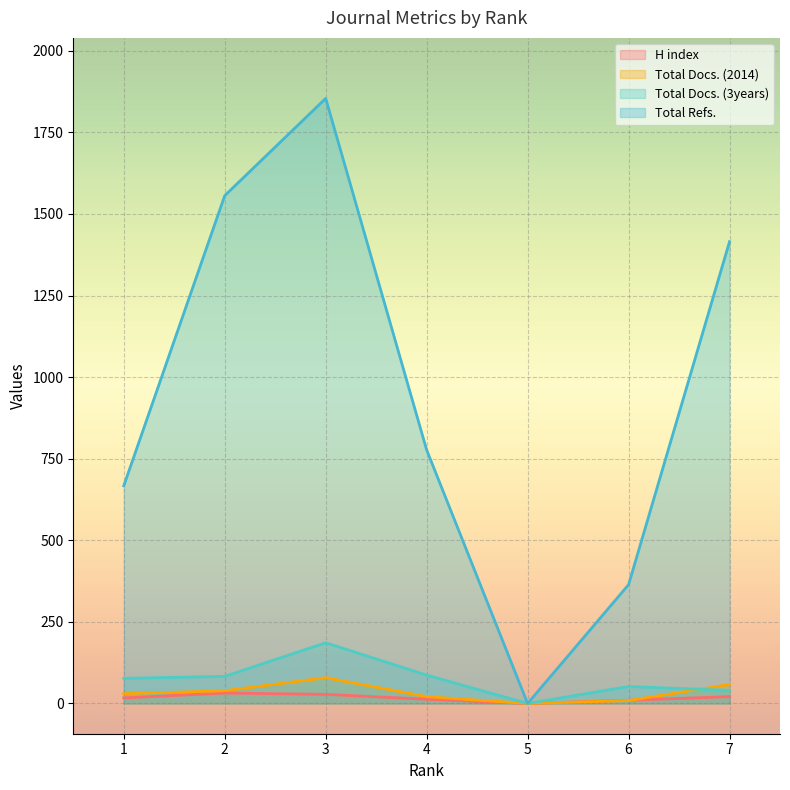

What is the value of the Total Docs. (2014) point at the 4th from the left?

21